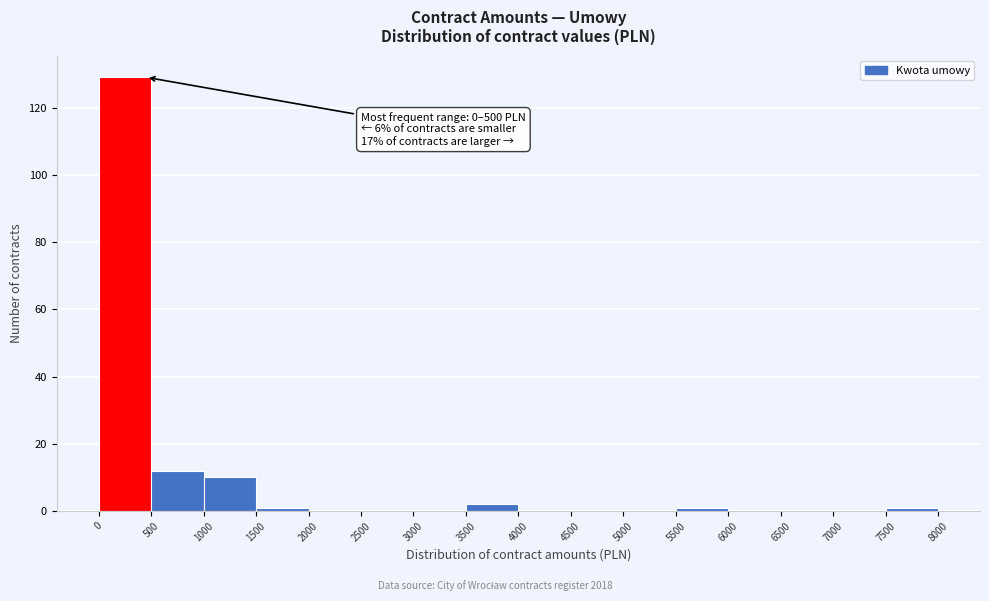

Over which range of the x-axis is the bar tallest?

0 to 500